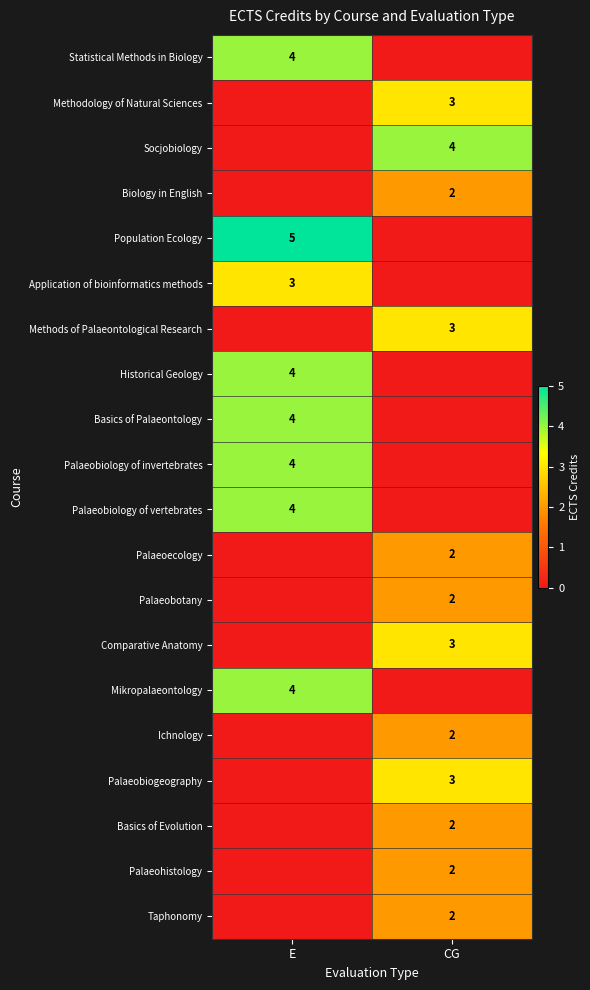

Is it true that Comparative Anatomy equals 3 at CG?

True